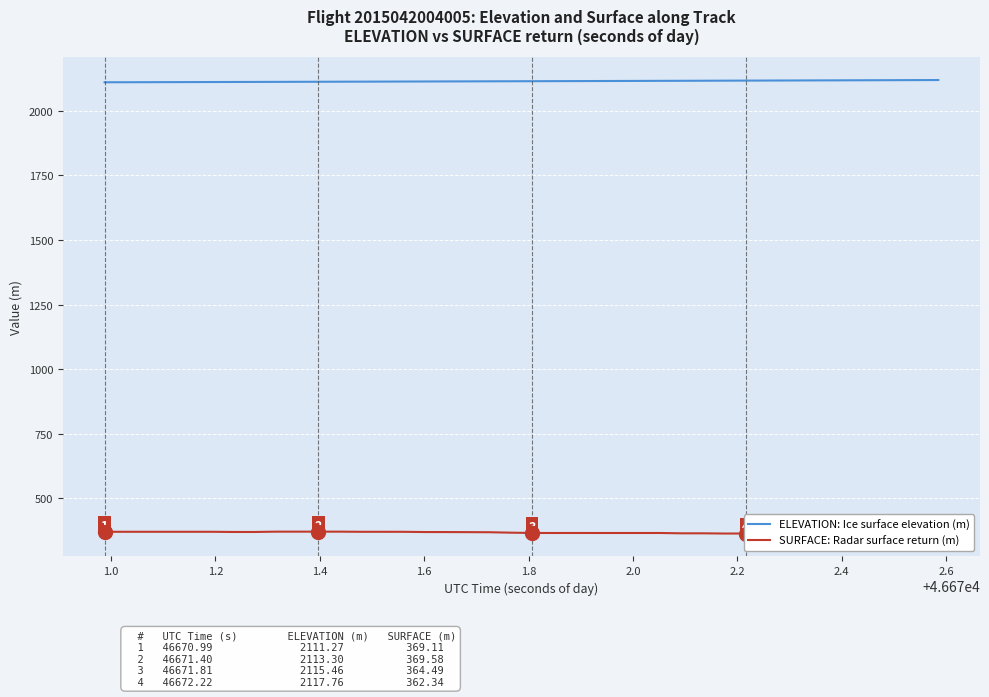

What are all the series names shown in the legend?

ELEVATION: Ice surface elevation (m), SURFACE: Radar surface return (m)